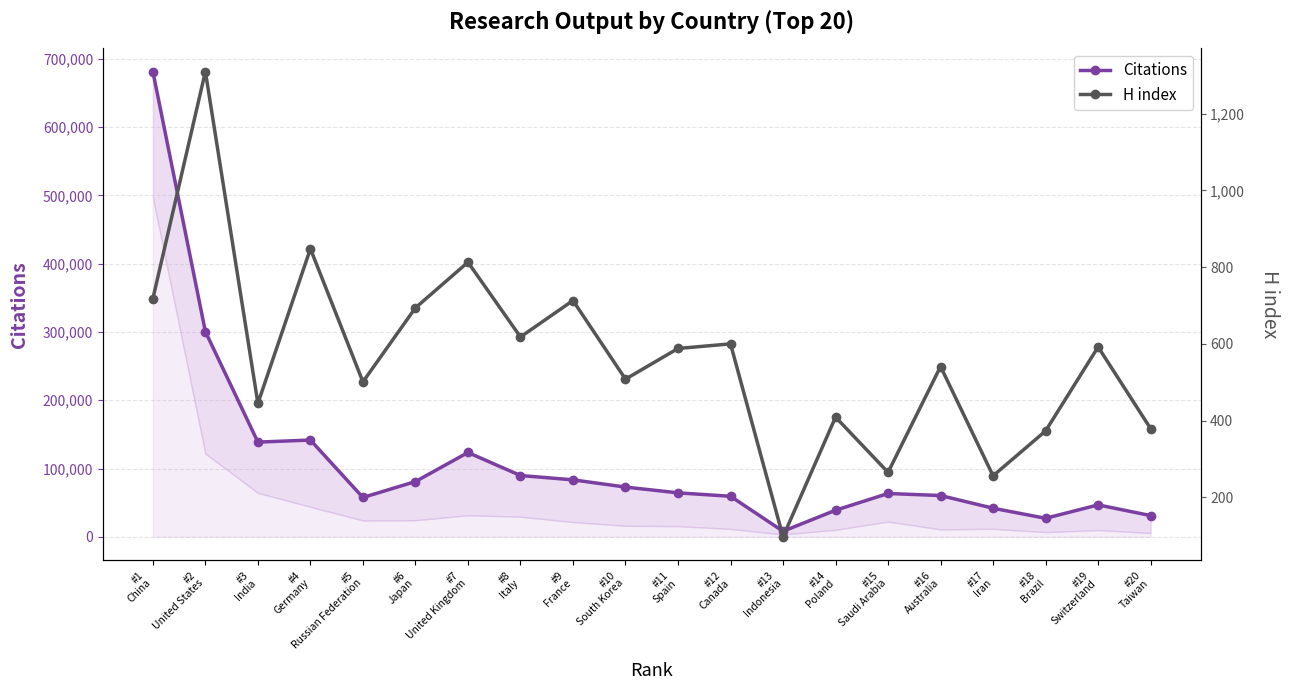

What is the total value across all series at #20
Taiwan?

31440